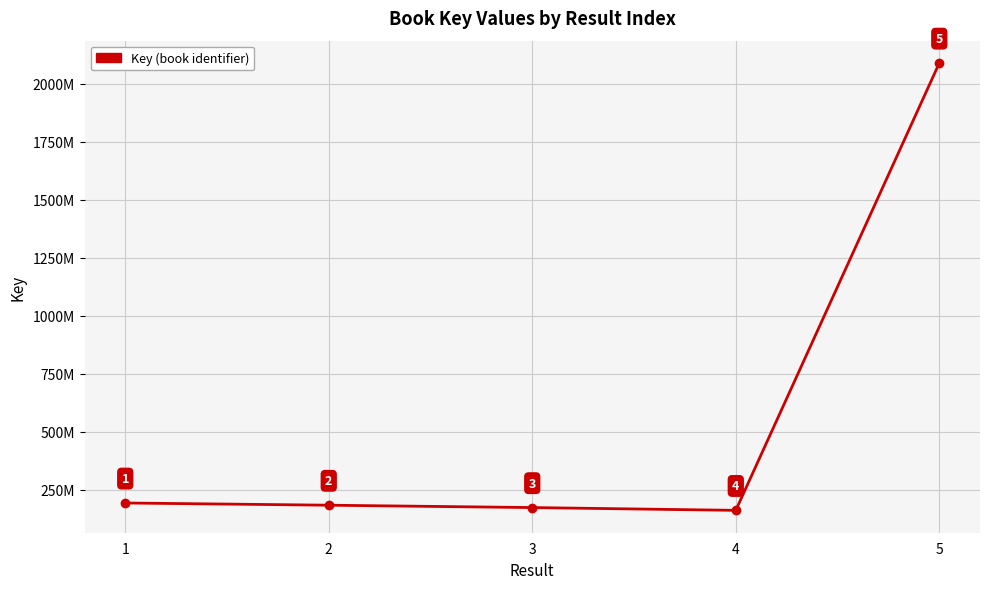

What value does the data have at 4, to the nearest 10?

161975330